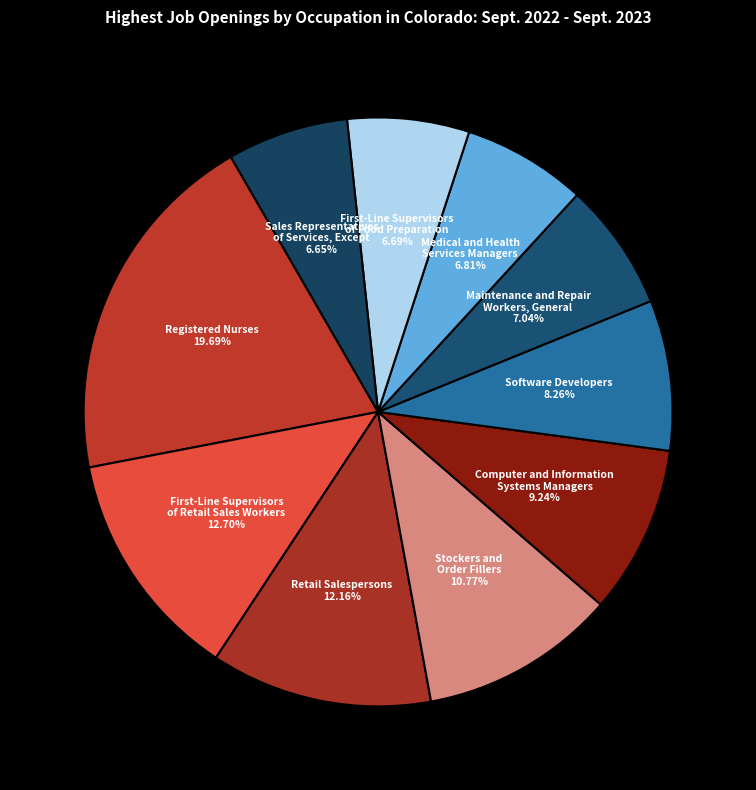

Count the number of slices in the pie.

10